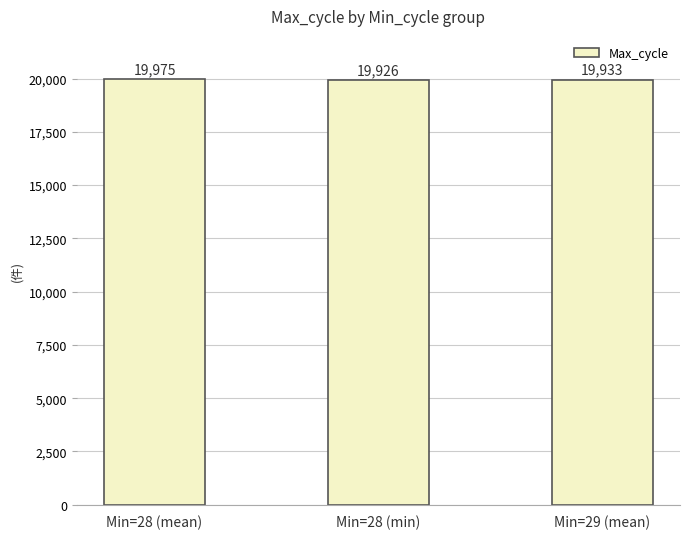

Reading left to right, list all the values displayed in this chart.

Min=28 (mean)=19975	Min=28 (min)=19926	Min=29 (mean)=19933